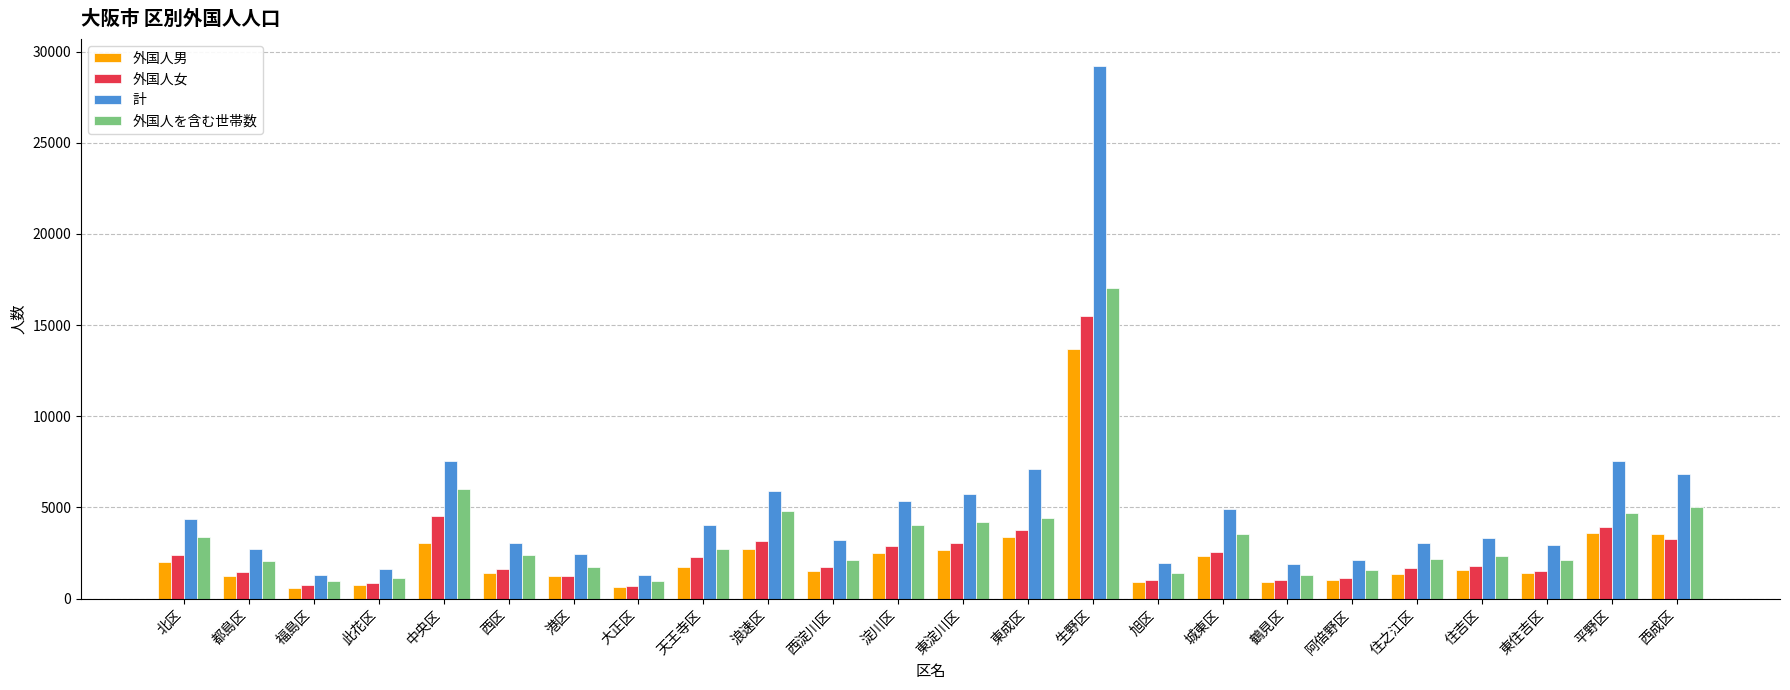

Which series has the largest total across all categories?

計